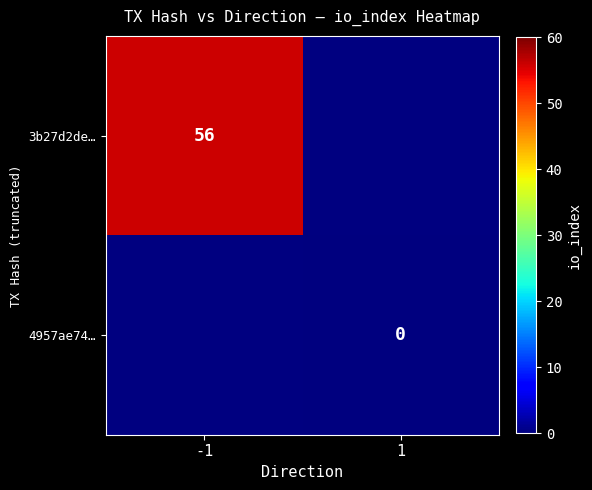

The 3b27d2de… series shows 56 at -1. True or false?

True